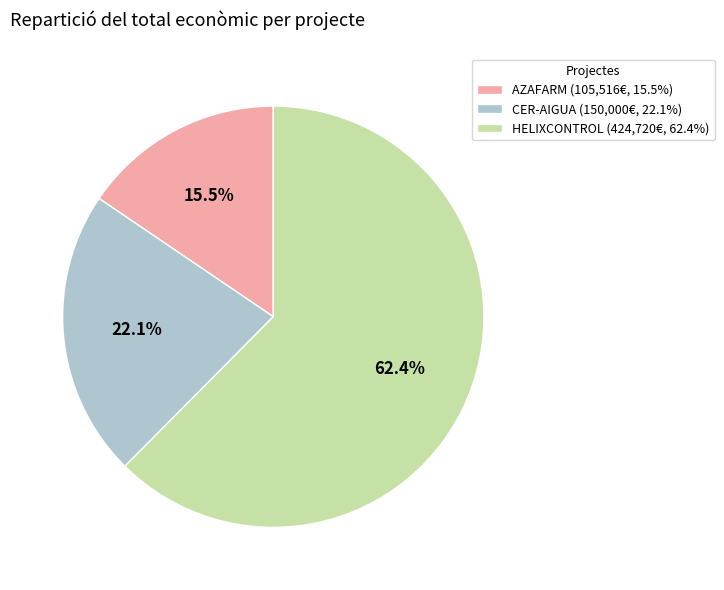

True or false: CER-AIGUA accounts for 36% of the total.

False